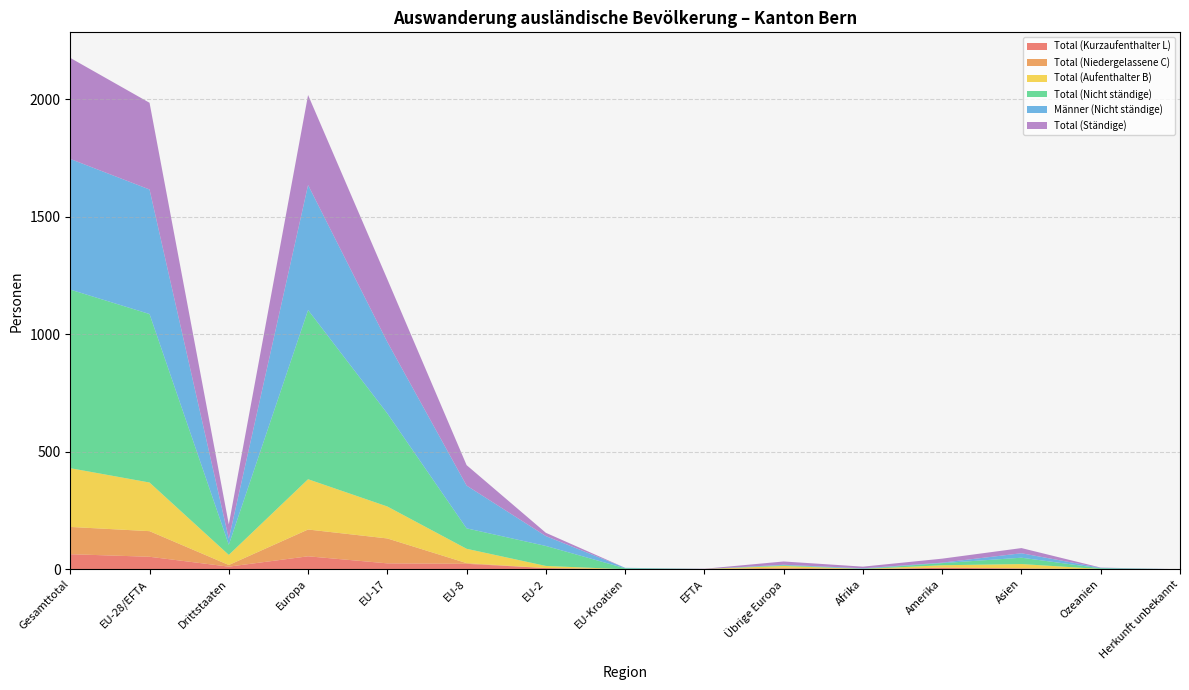

Reading left to right, what are all the values shown in this chart?

Total (Nicht ständige): 760	717	43	720	396	87	85	4	0	3	1	9	27	3	0
Total (Aufenthalter B): 250	207	43	214	136	61	9	0	1	7	1	10	18	1	0
Total (Kurzaufenthalter L): 64	53	11	55	25	23	5	0	0	2	0	6	3	0	0
Total (Niedergelassene C): 116	109	7	114	106	3	0	0	0	5	0	1	1	0	0
Männer (Nicht ständige): 556	530	26	532	304	182	42	2	0	2	2	2	19	2	0
Total (Ständige): 430	369	61	383	267	87	14	0	1	14	7	17	22	1	0